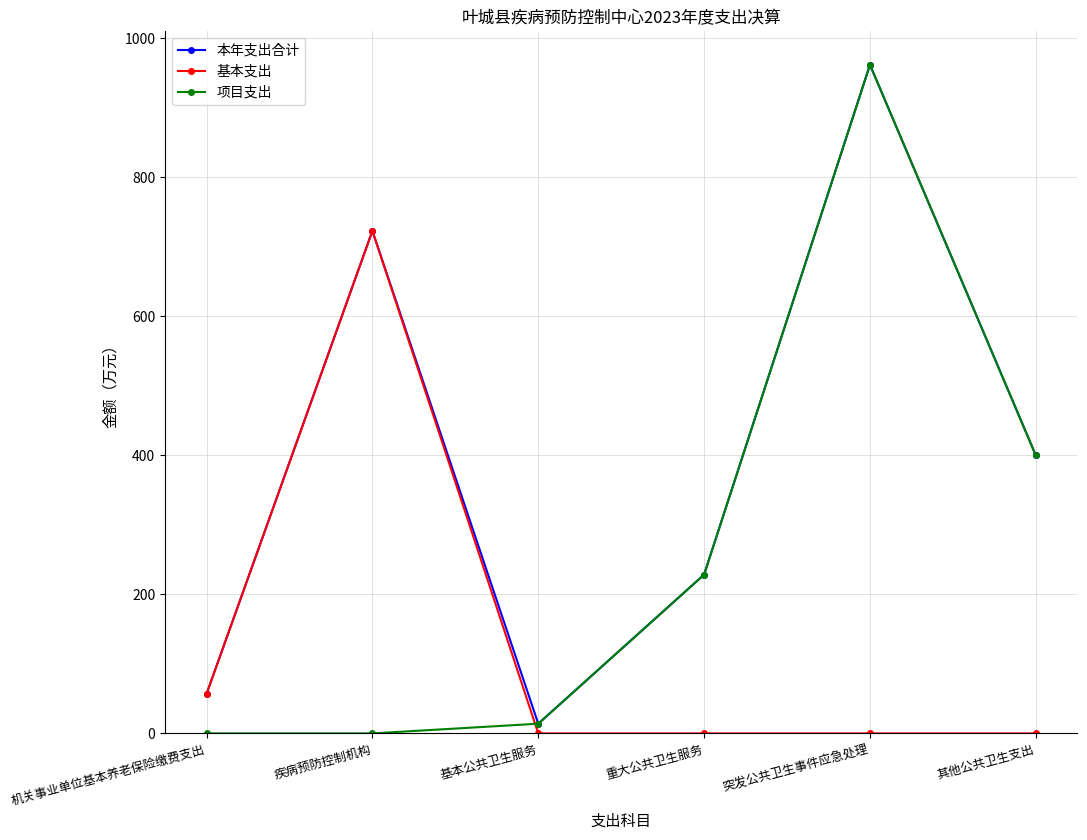

What is the total value across all series at 突发公共卫生事件应急处理?

1923.3